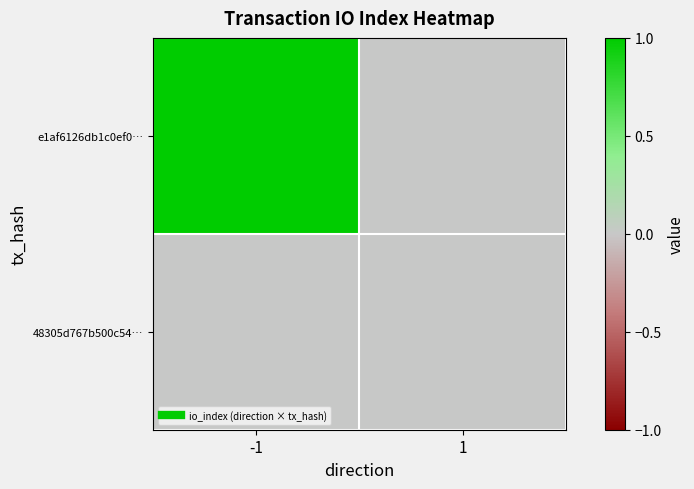

List the series in order of their overall mean, highest first.

e1af6126db1c0ef0…, 48305d767b500c54…